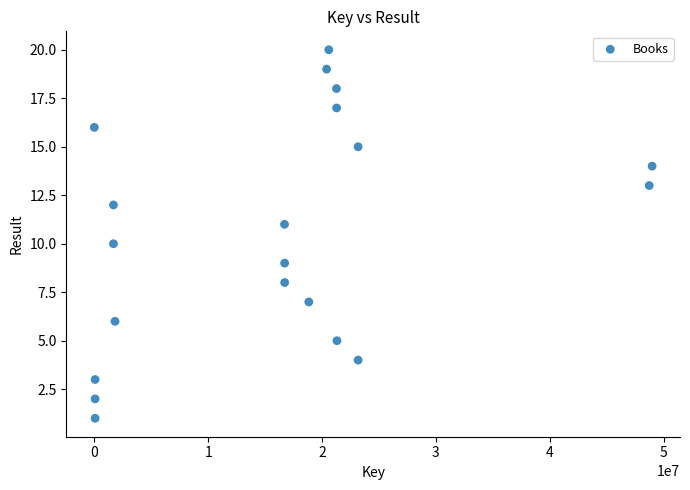

What is the range of Y values (max minus min)?

19